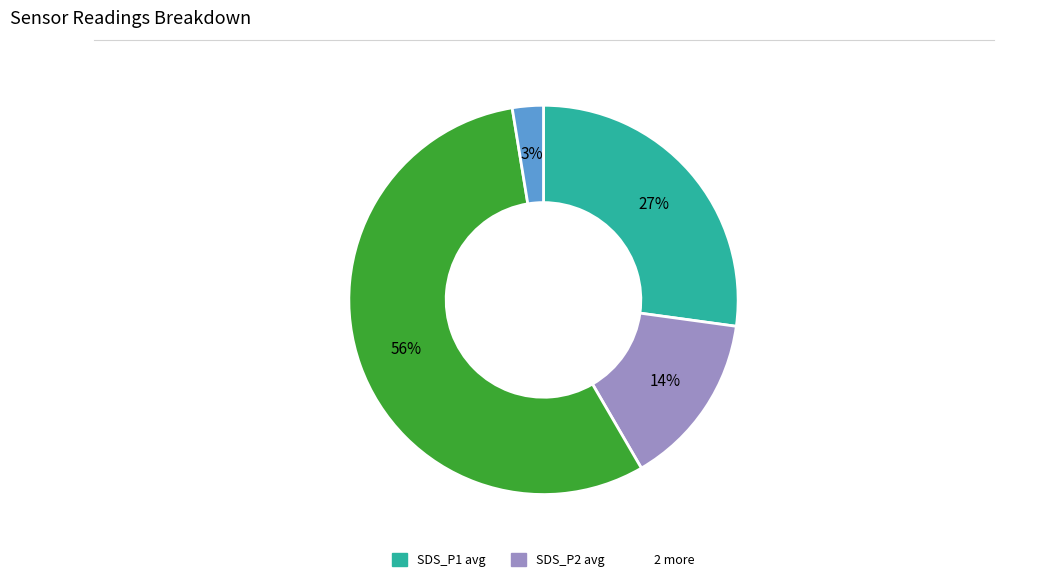

To the nearest percent, what is the difference between the largest and smallest slice percentages?

53%